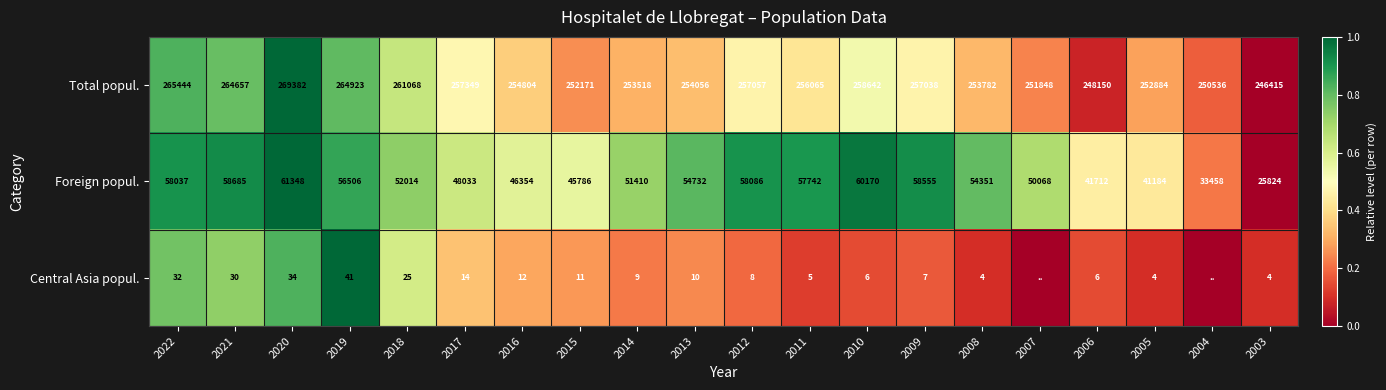

What is the sum of the Central Asia popul. values at 2003 and 2022?

36